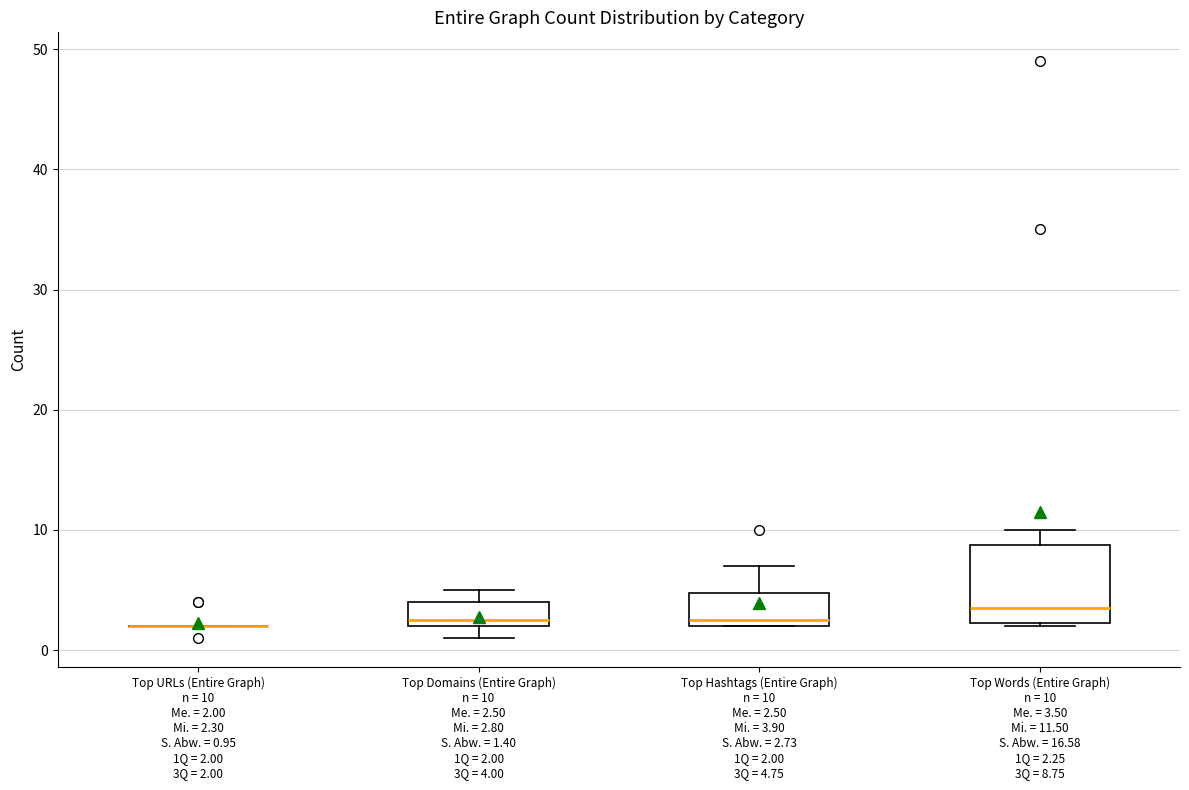

Reading left to right, read every box against the y-axis: the position of its median line, the range the box covers, and the ends of its whiskers. The values are not printed on the chart, so give them approximately, as read against the axis.

Top URLs (Entire Graph) n = 10 Me. = 2.00 Mi. = 2.30 S. Abw. = 0.95 1Q = 2.00 3Q = 2.00: box collapsed to a line at 2, whiskers 2 to 2
Top Domains (Entire Graph) n = 10 Me. = 2.50 Mi. = 2.80 S. Abw. = 1.40 1Q = 2.00 3Q = 4.00: median 3, box 2 to 4, whiskers 1 to 5
Top Hashtags (Entire Graph) n = 10 Me. = 2.50 Mi. = 3.90 S. Abw. = 2.73 1Q = 2.00 3Q = 4.75: median 3, box 2 to 5, whiskers 2 to 7
Top Words (Entire Graph) n = 10 Me. = 3.50 Mi. = 11.50 S. Abw. = 16.58 1Q = 2.25 3Q = 8.75: median 4, box 2 to 9, whiskers 2 to 10